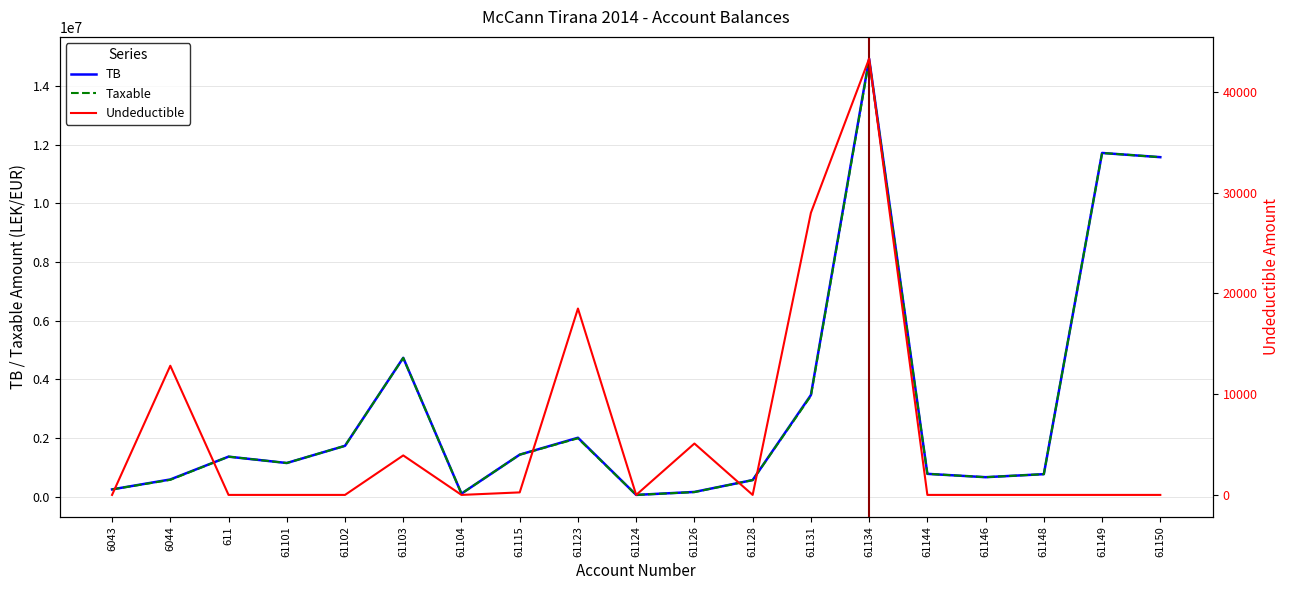

Does the chart have visible grid lines?

Yes